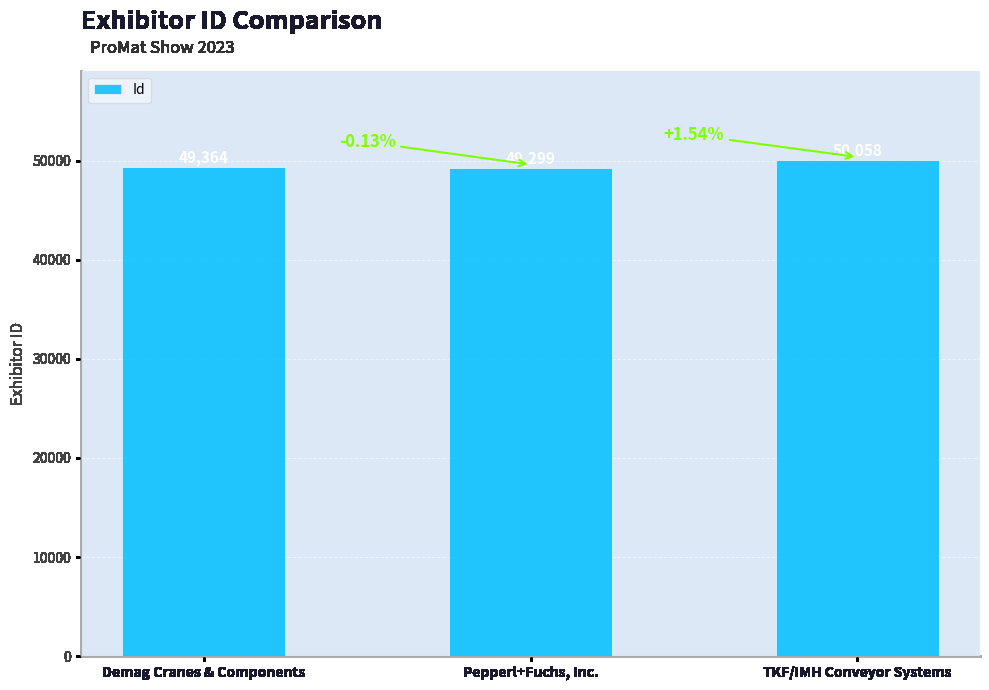

How many data points are less than 49364?

1